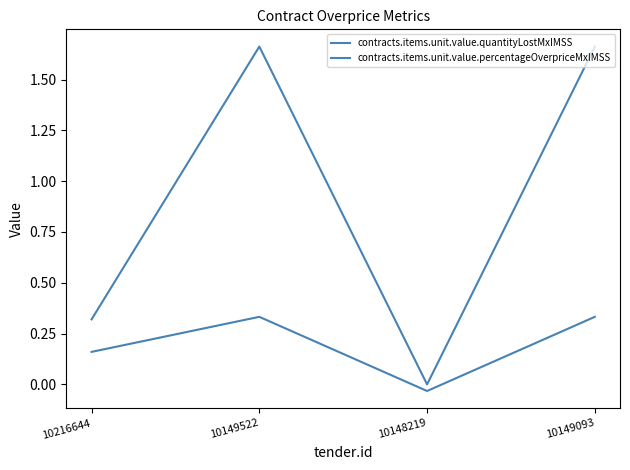

Reading left to right, extract all data points from this chart.

contracts.items.unit.value.quantityLostMxIMSS: 10216644=0.3	10149522=1.7	10148219=0.0	10149093=1.7
contracts.items.unit.value.percentageOverpriceMxIMSS: 10216644=0.2	10149522=0.3	10148219=-0.0	10149093=0.3